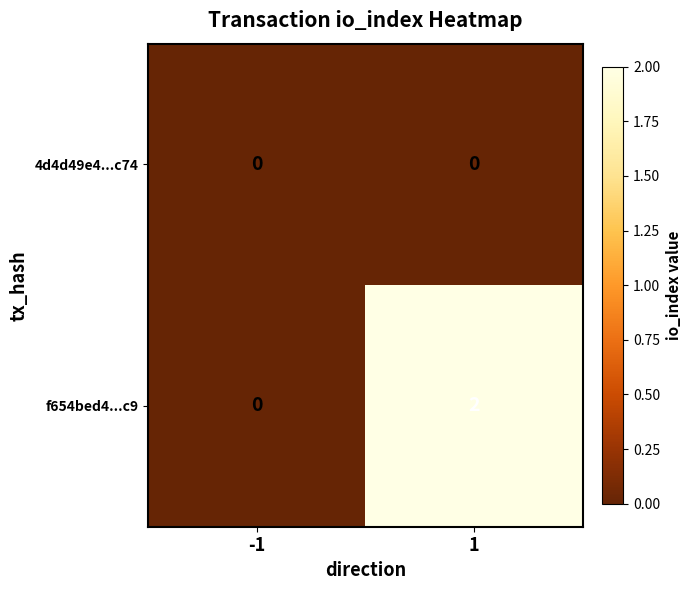

Which series has the largest total across all categories?

f654bed4...c9